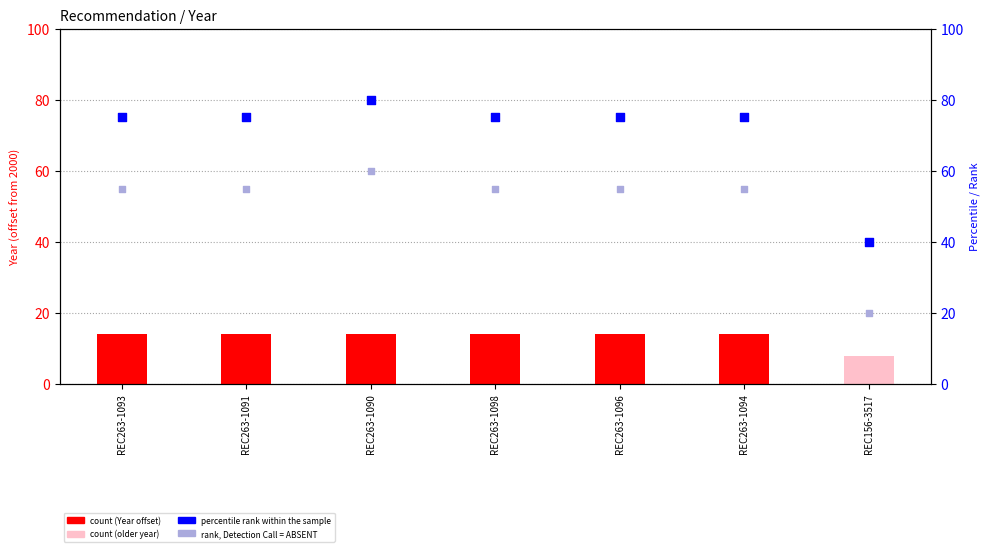

At which category is the sum across all series the highest?

REC263-1090